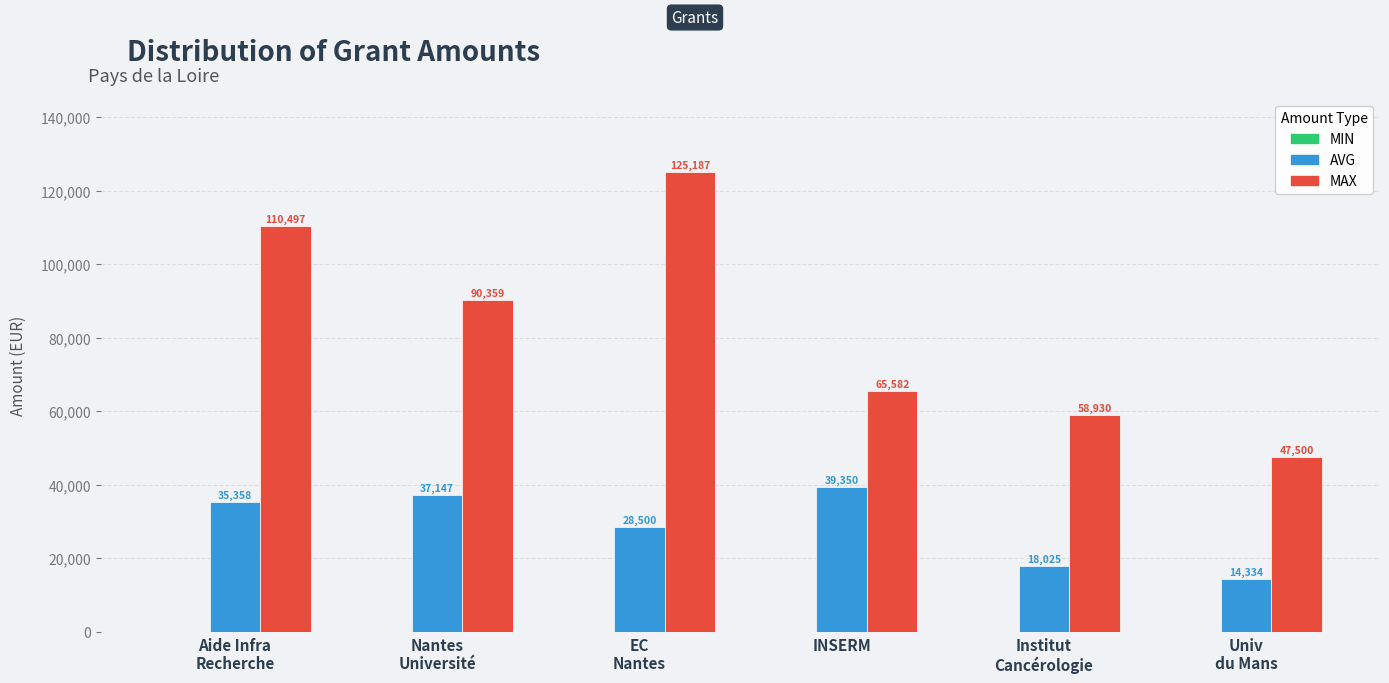

What is the label of the 2nd bar from the right?

Institut
Cancérologie